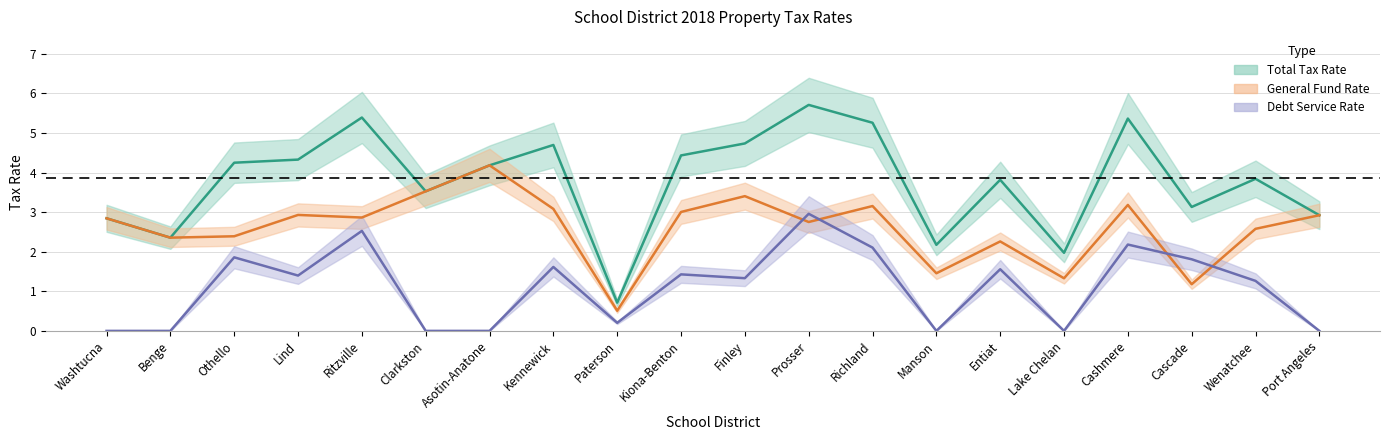

Does the chart have visible grid lines?

Yes